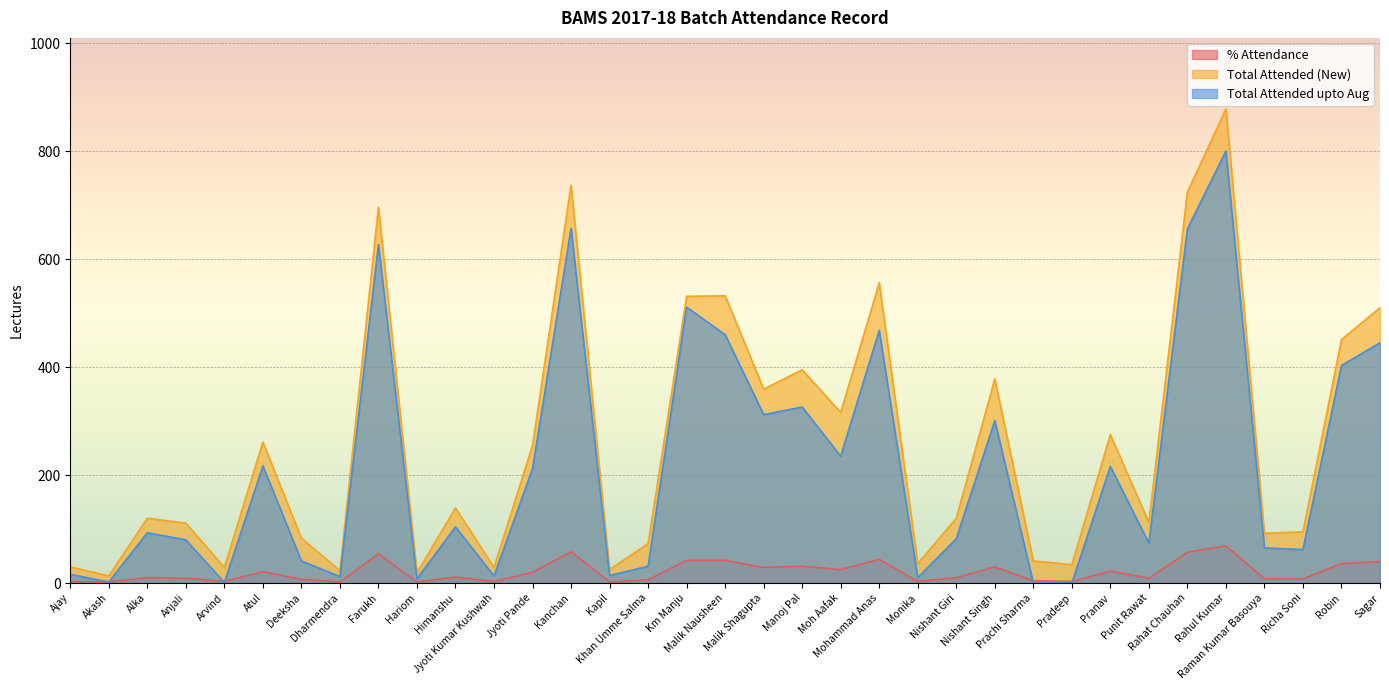

What is the difference between the second highest and minimum values in the Total Attended upto Aug series?

657